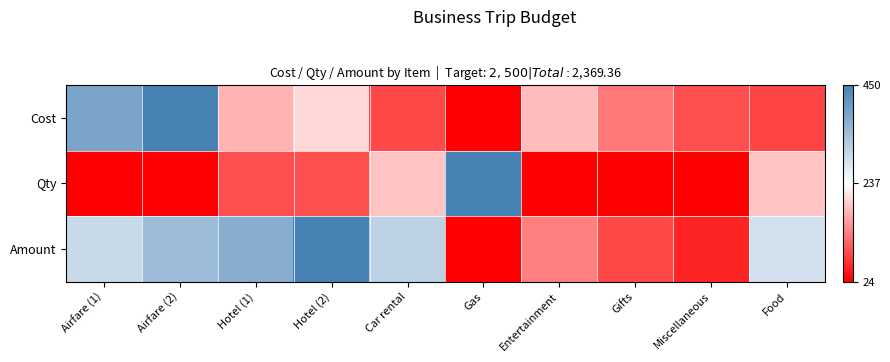

Which series has the largest total across all categories?

Amount